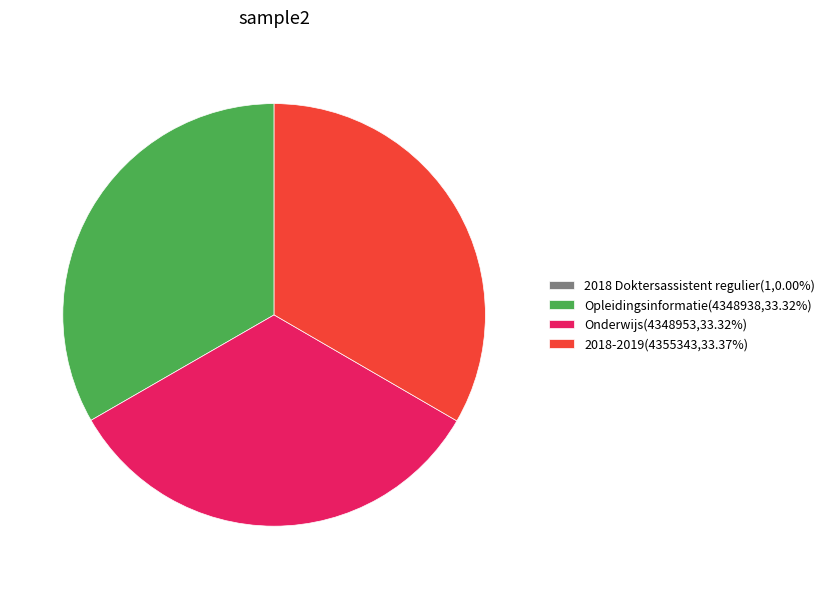

What is the ratio of the value at 2018-2019(4355343,33.37%) to the value at Onderwijs(4348953,33.32%)?

1.0